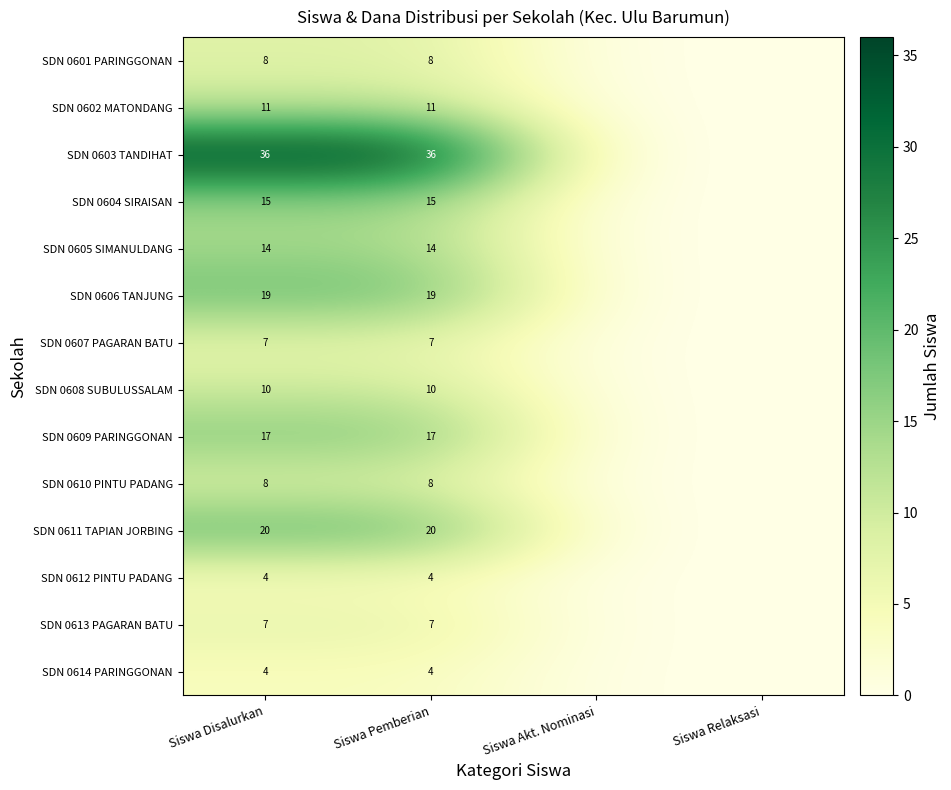

What is the total value across all series at Siswa Disalurkan?

180